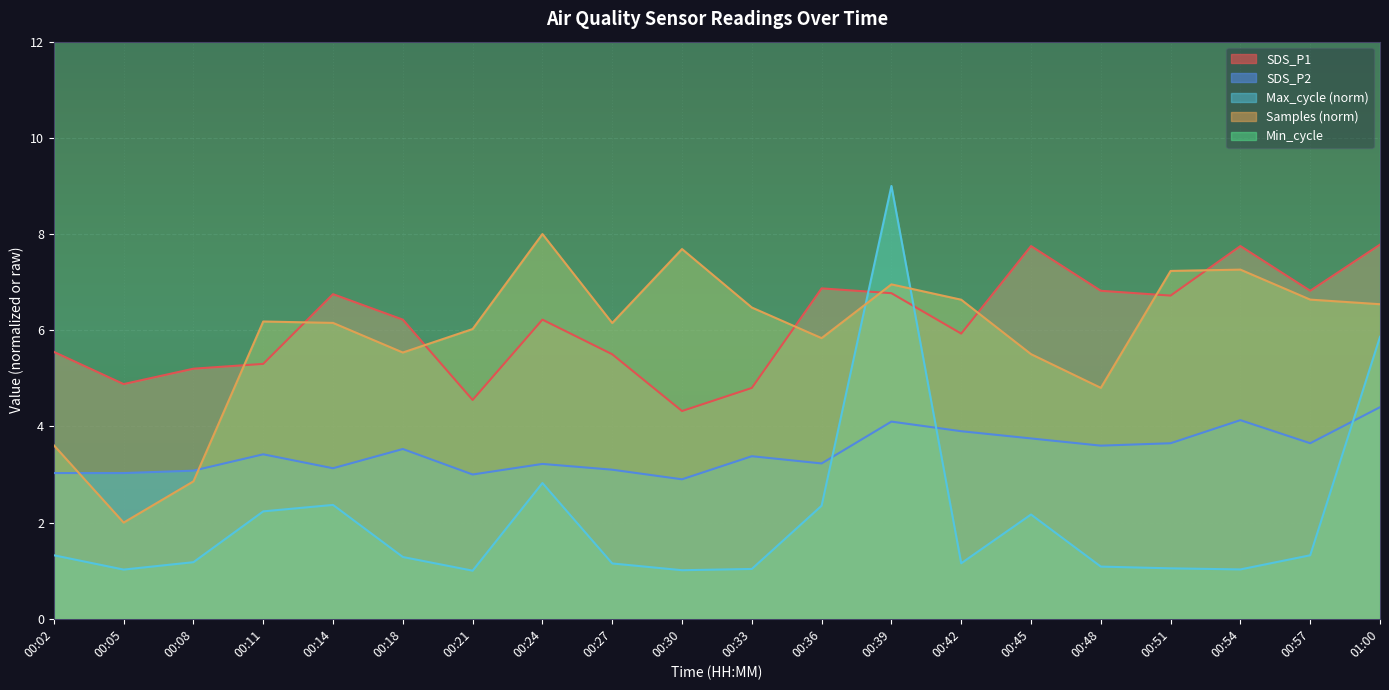

True or false: Max_cycle_scaled and SDS_P2 cross at least once.

True